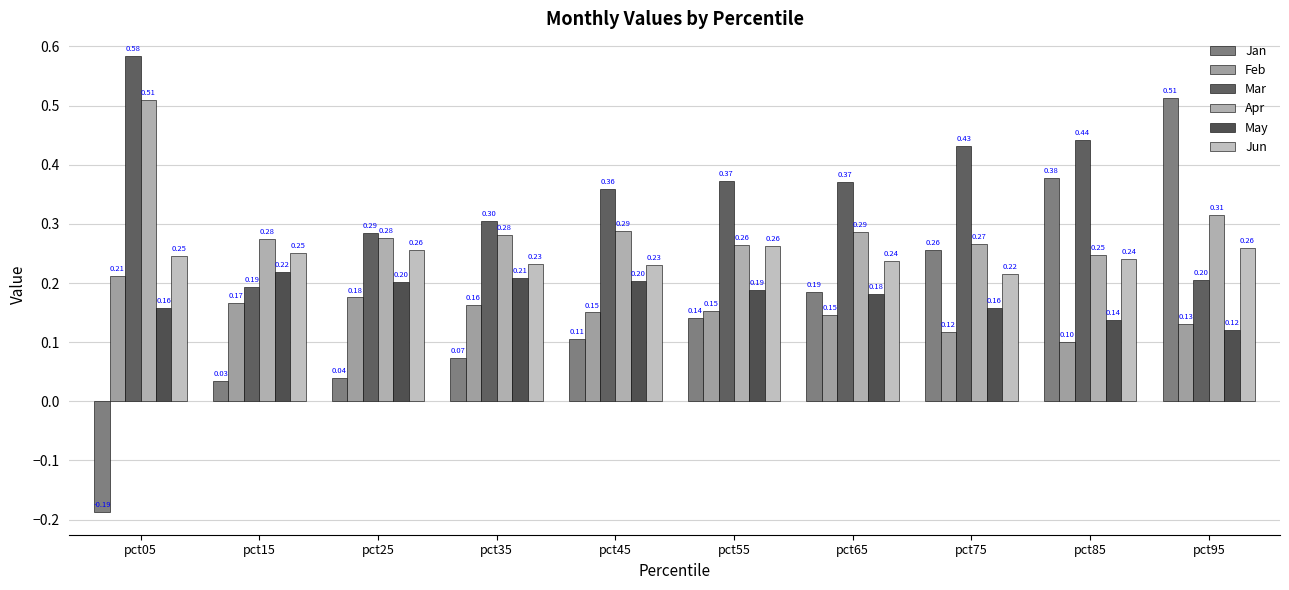

Are the bars grouped side by side (vs. stacked)?

Yes